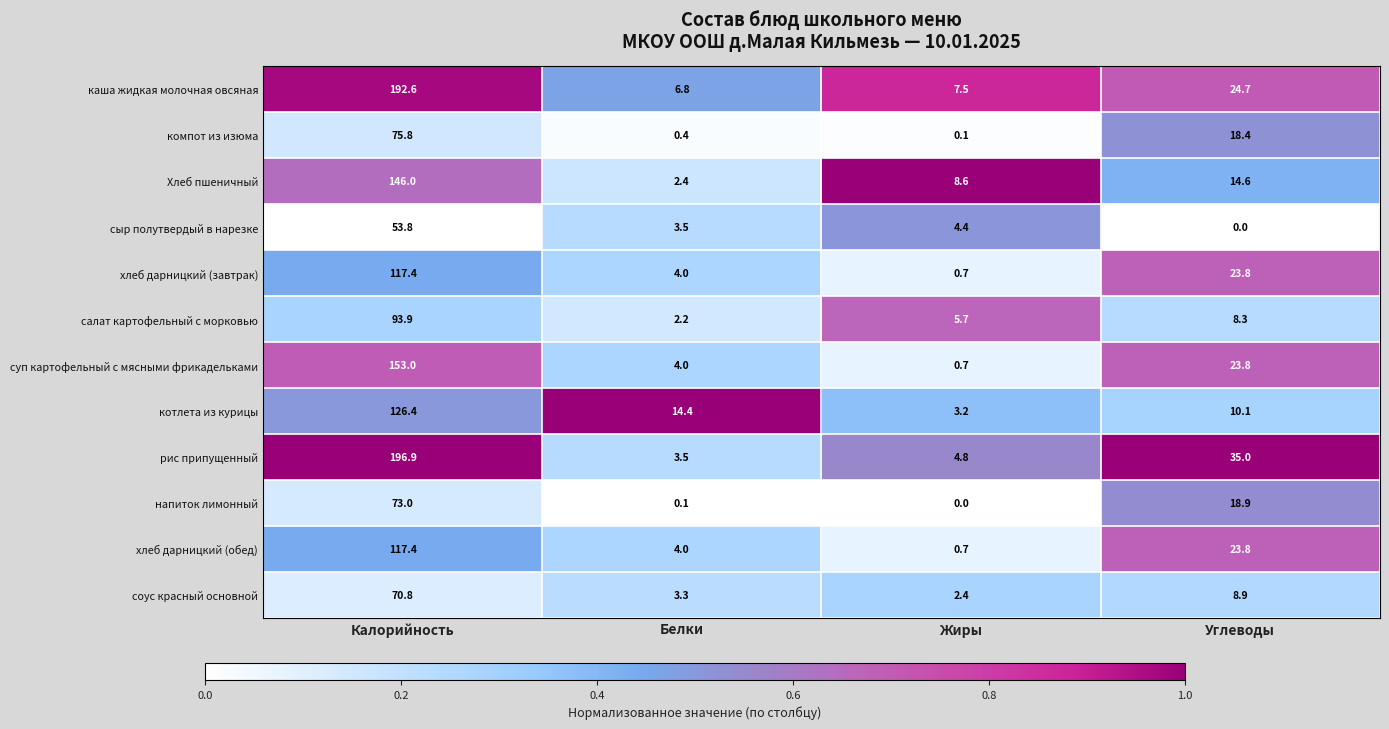

What is the spread (max minus min) of values at Калорийность?

143.1